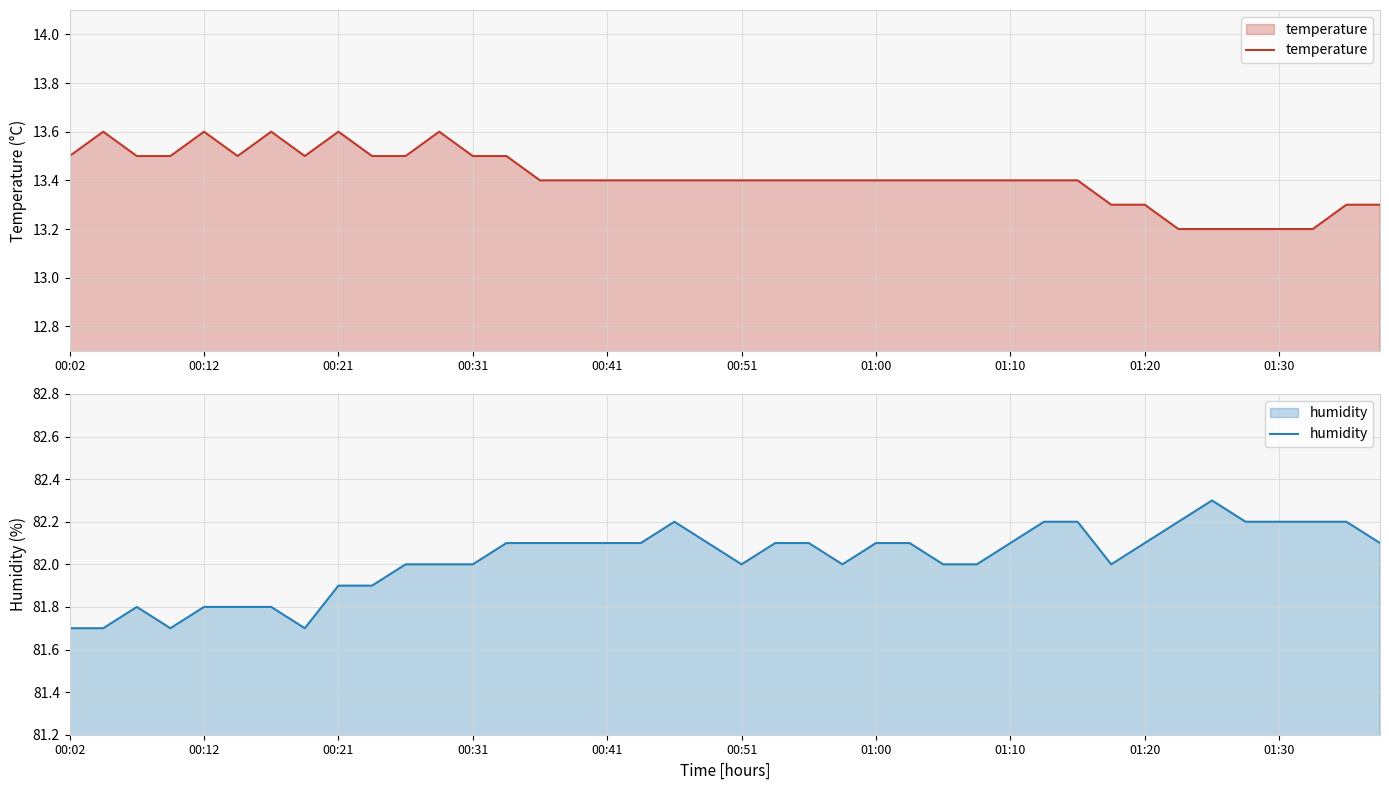

Which has a higher value, 15 or 22?

15